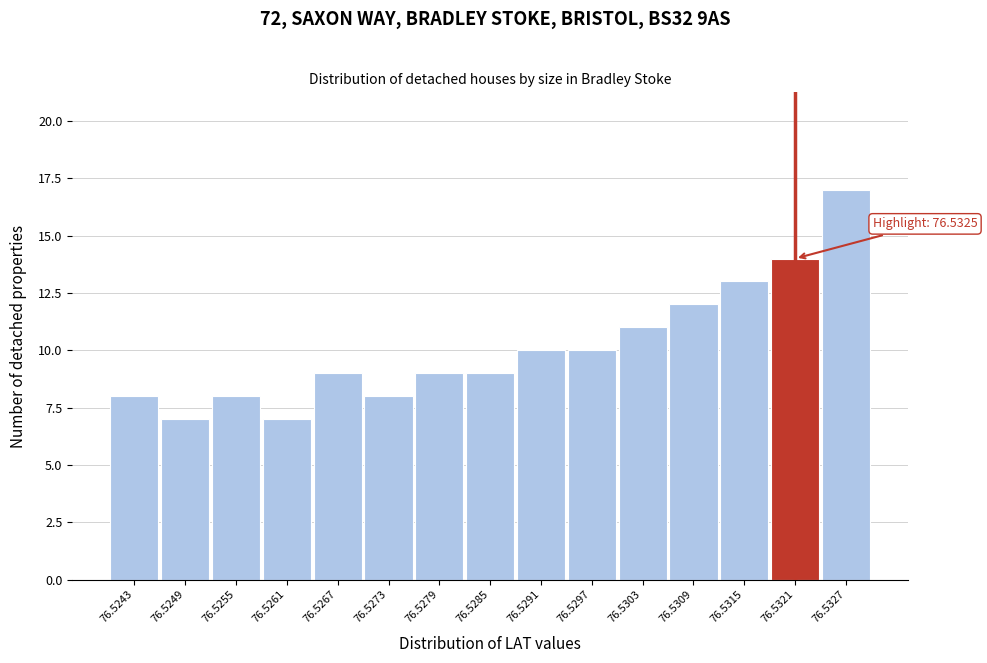

Reading left to right, list all the values displayed in this chart.

8	7	8	7	9	8	9	9	10	10	11	12	13	14	17